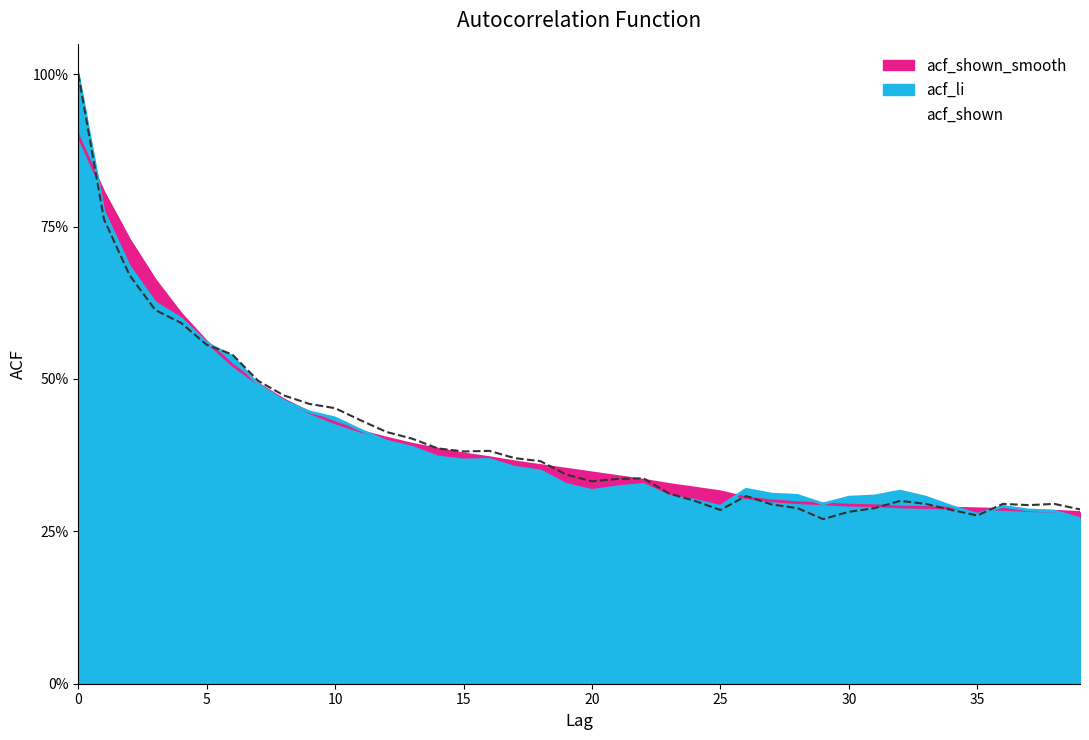

What are all the series names shown in the legend?

acf_shown_smooth, acf_li, acf_shown